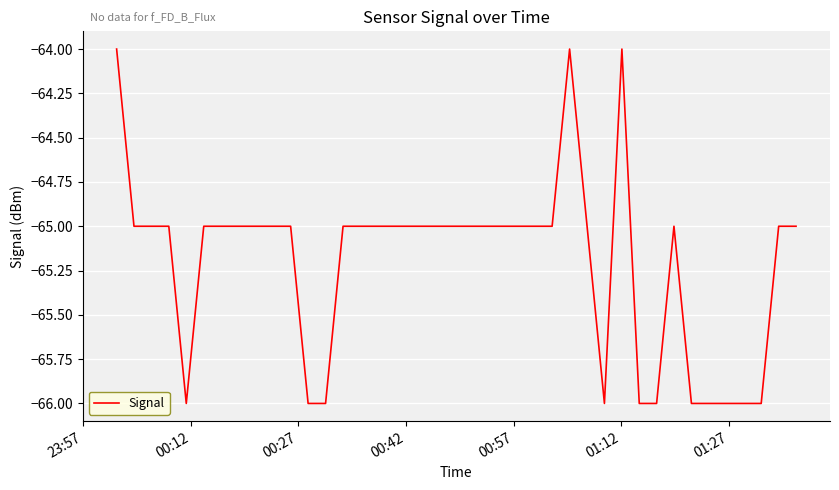

How many values are between -66 and -65?

37